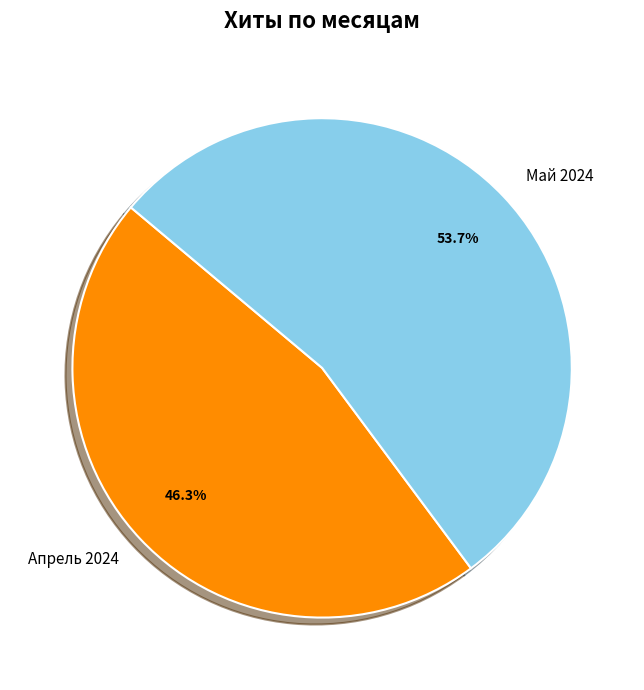

Rank the categories by value from highest to lowest.

Май 2024, Апрель 2024